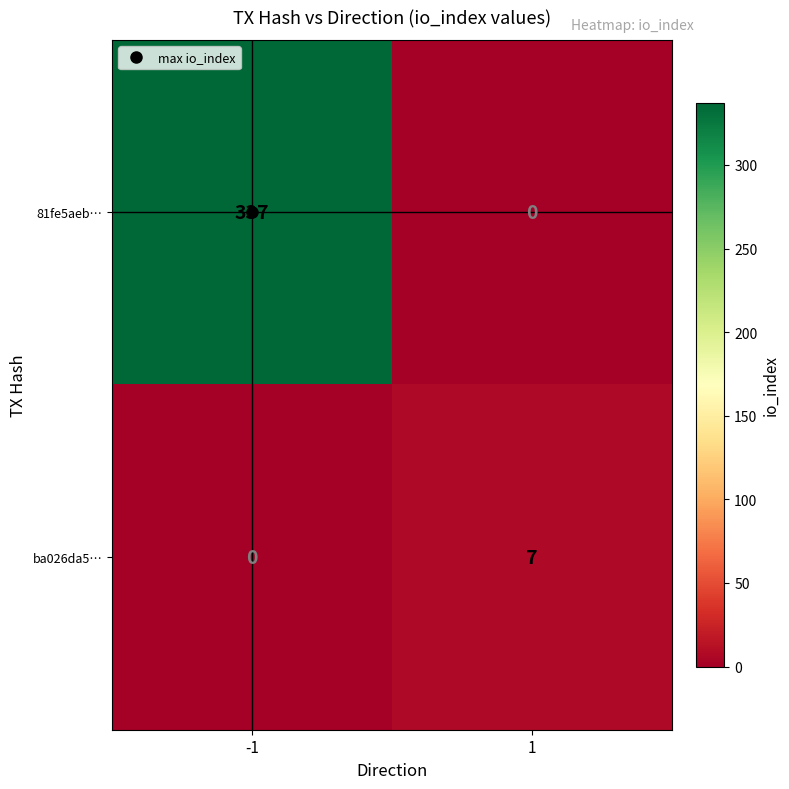

True or false: ba026da5… has a value of 4 at -1.

False